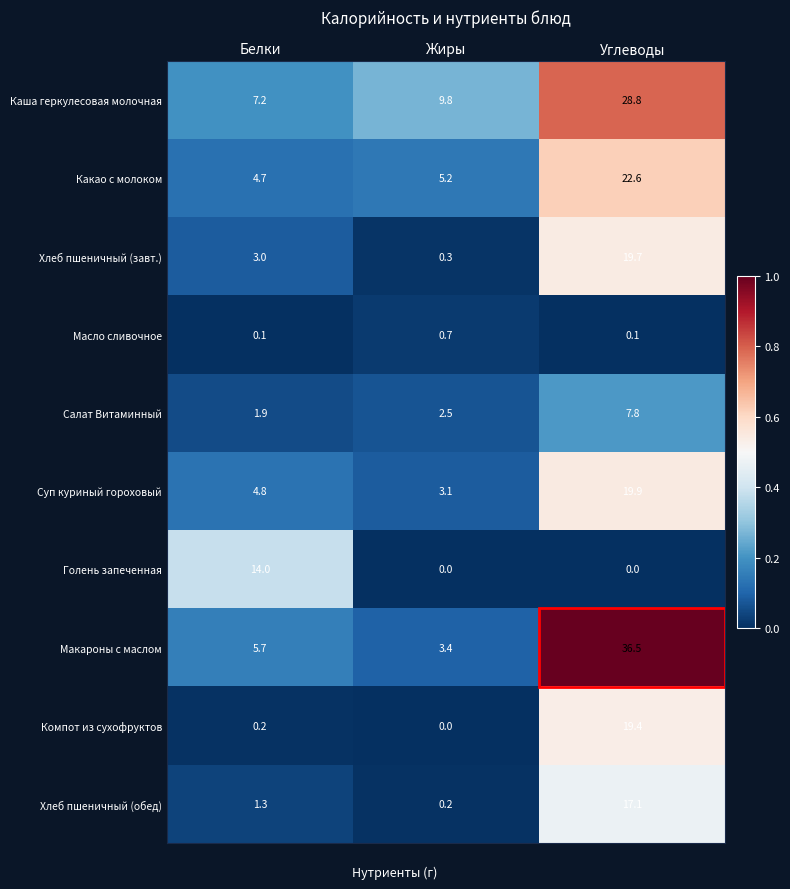

Which series has the largest total across all categories?

Каша геркулесовая молочная